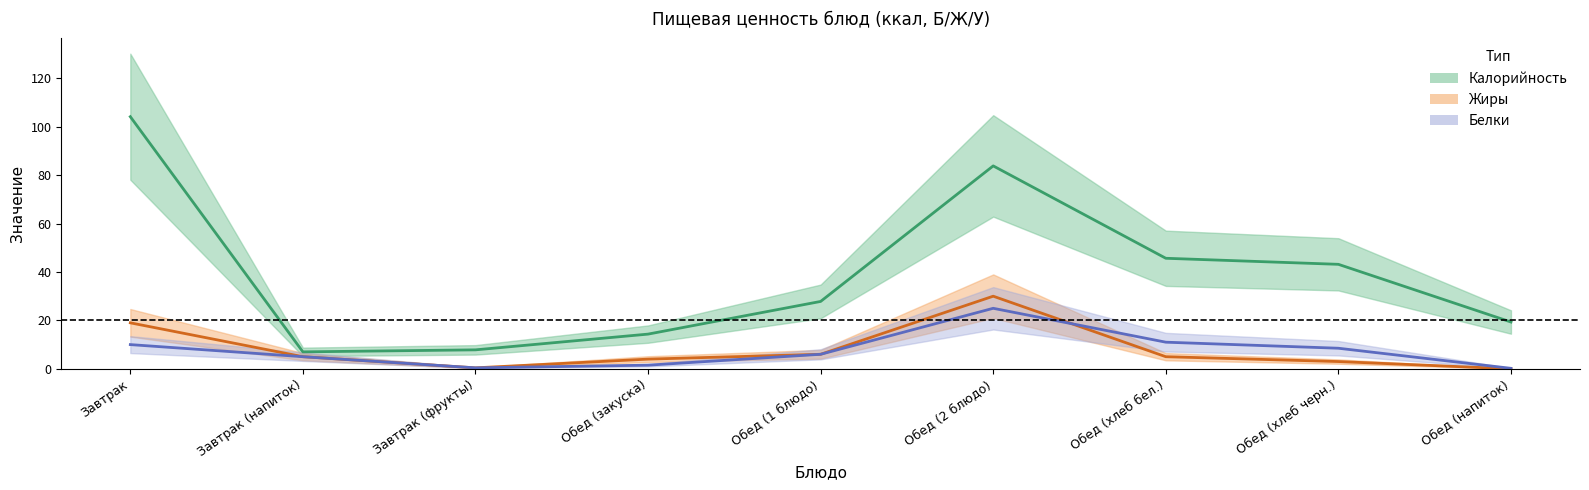

Which category has the highest value across all series?

Завтрак